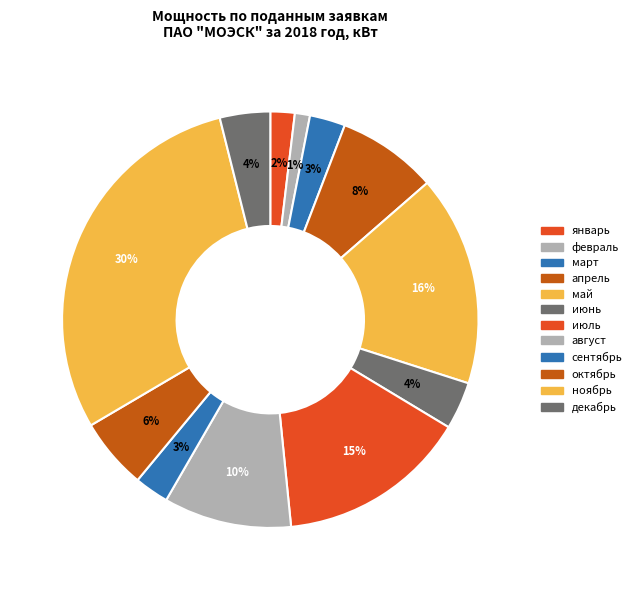

To the nearest percent, what is the difference between the июль and сентябрь slice percentages?

12%